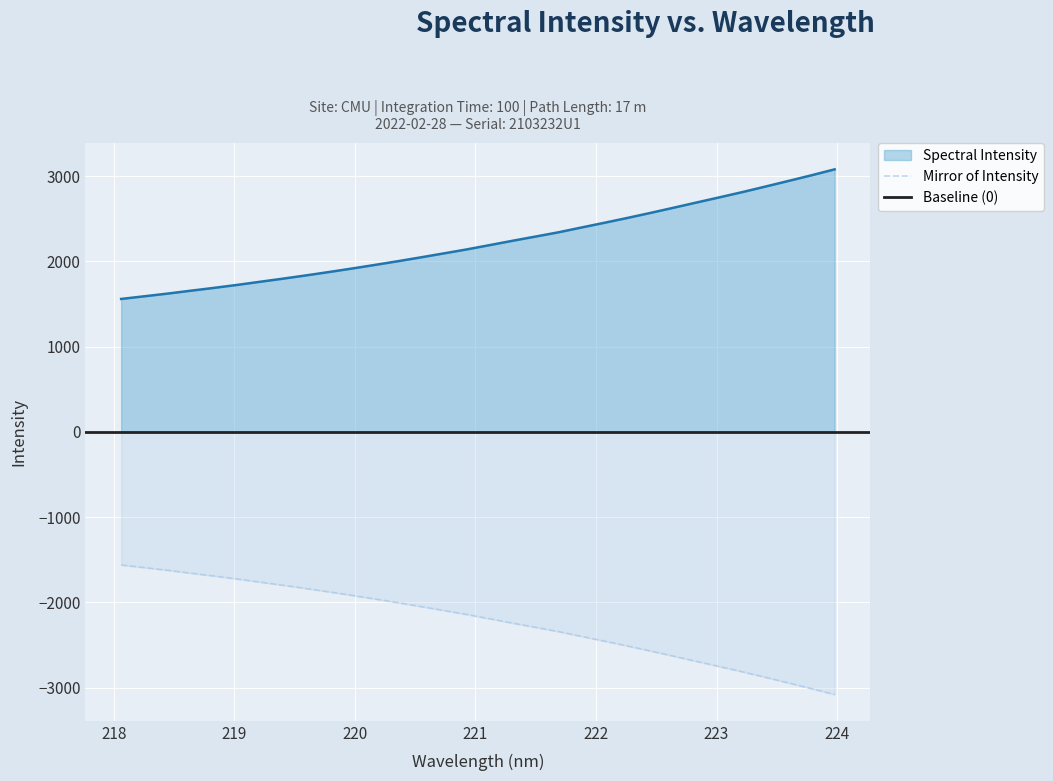

What position from the left is 219.9712?

11